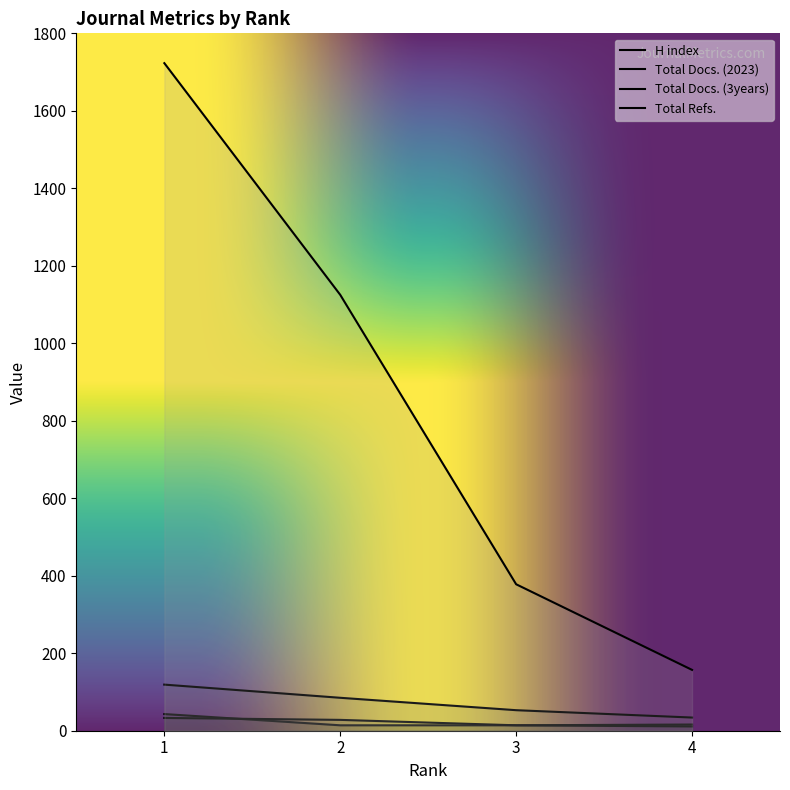

Reading left to right, extract all data points from this chart.

H index: 1=43	2=14	3=14	4=16
Total Docs. (2023): 1=33	2=28	3=14	4=11
Total Docs. (3years): 1=119	2=85	3=53	4=34
Total Refs.: 1=1723	2=1125	3=378	4=157